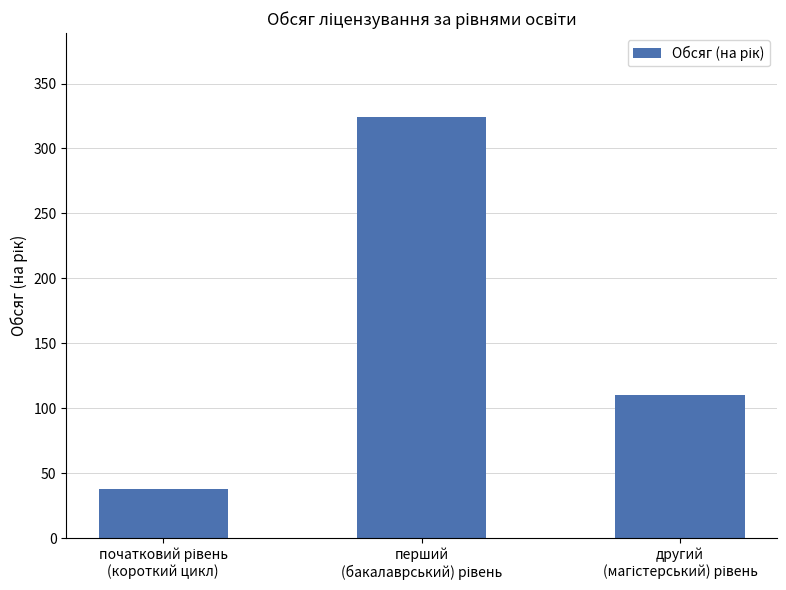

What is the smallest value displayed?

38